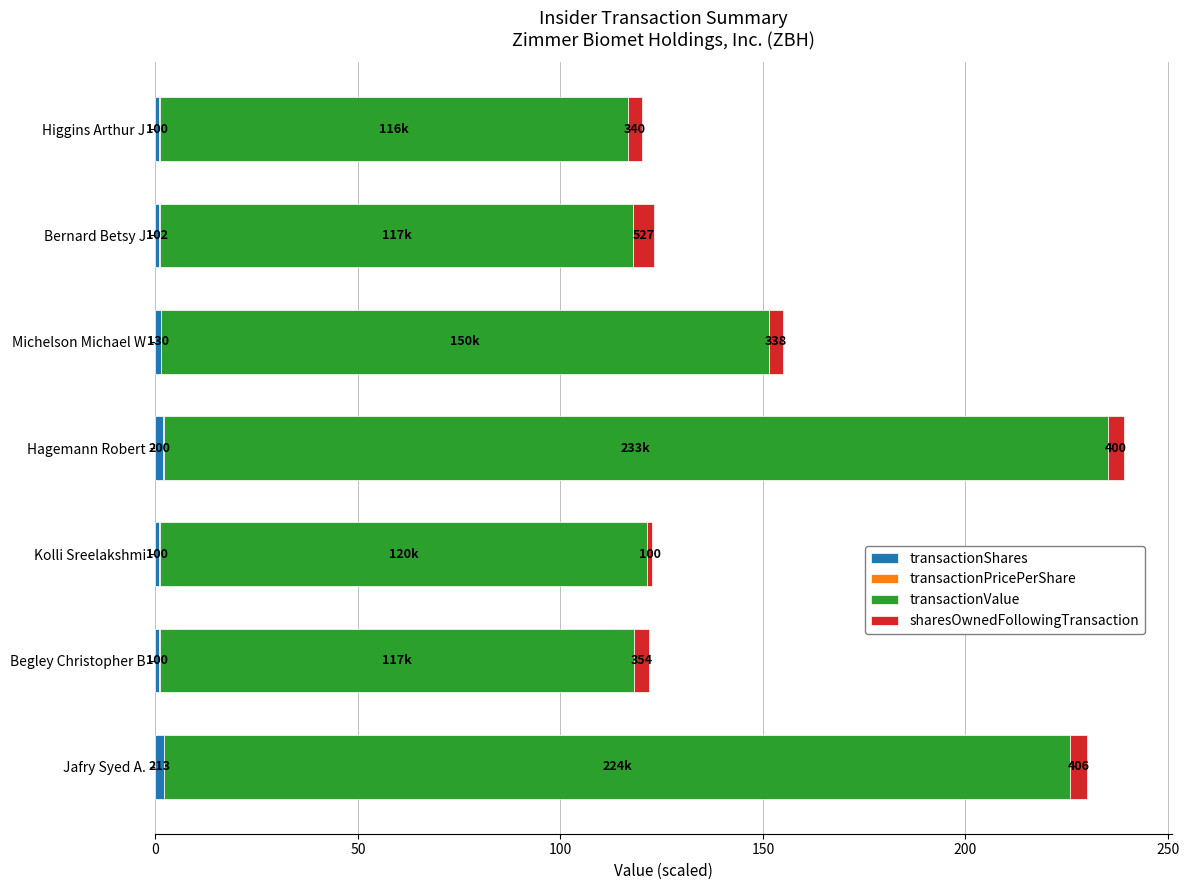

Which series has the largest range (max minus min)?

transactionValue